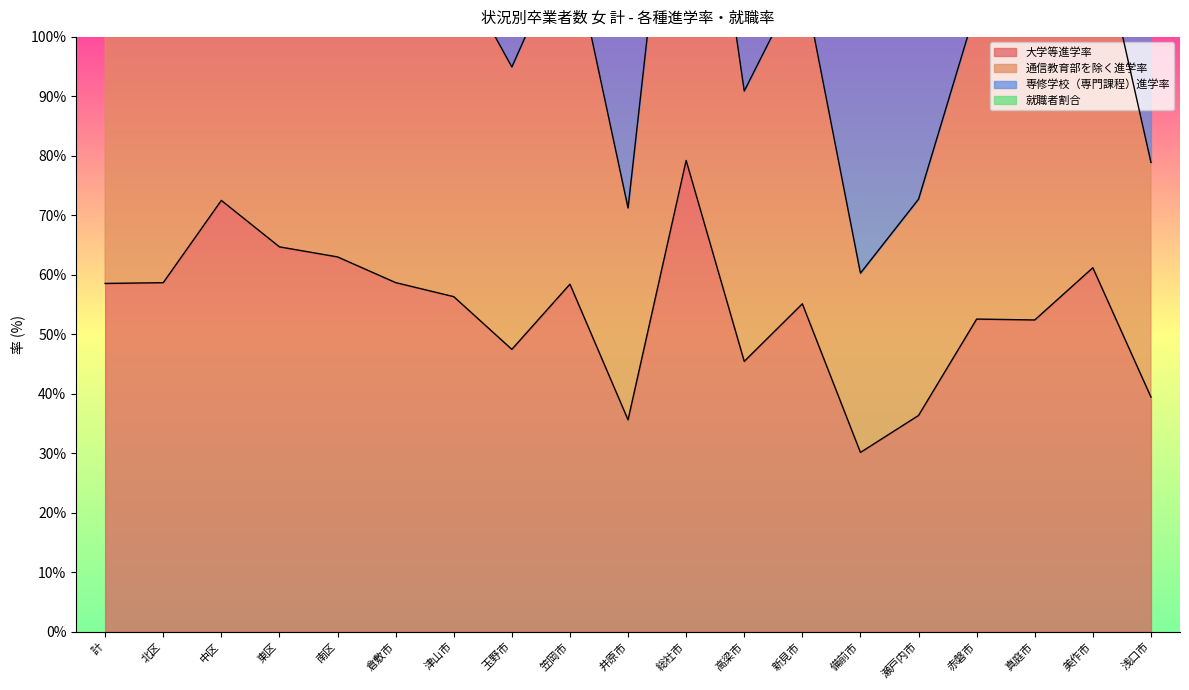

The 大学等進学率 series shows 58.7 at 北区. True or false?

True